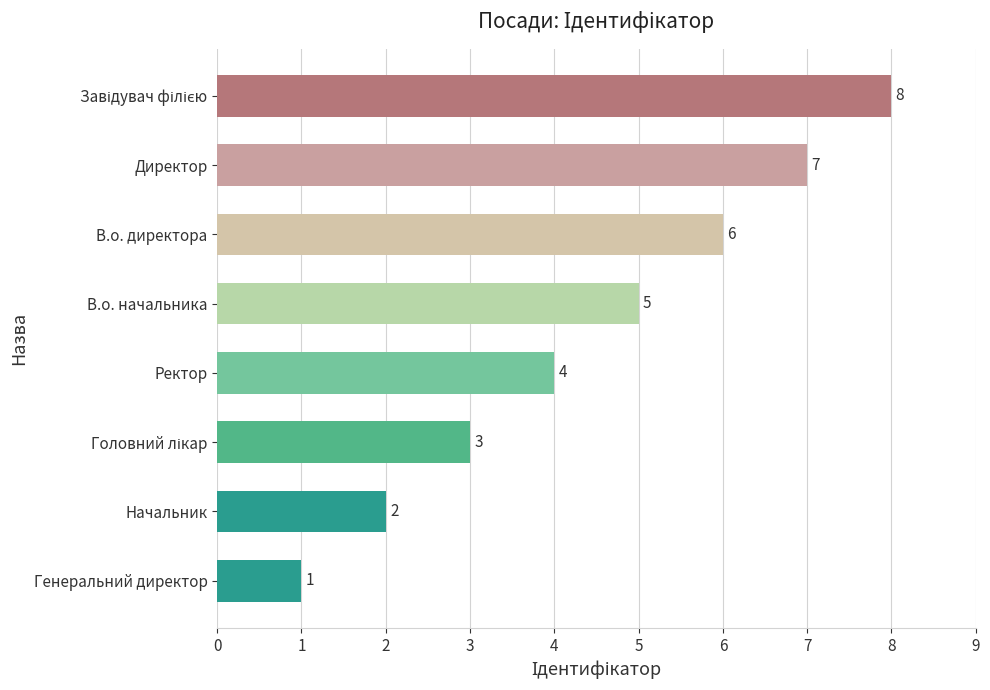

What is the change in value from Ректор to В.о. директора?

+2